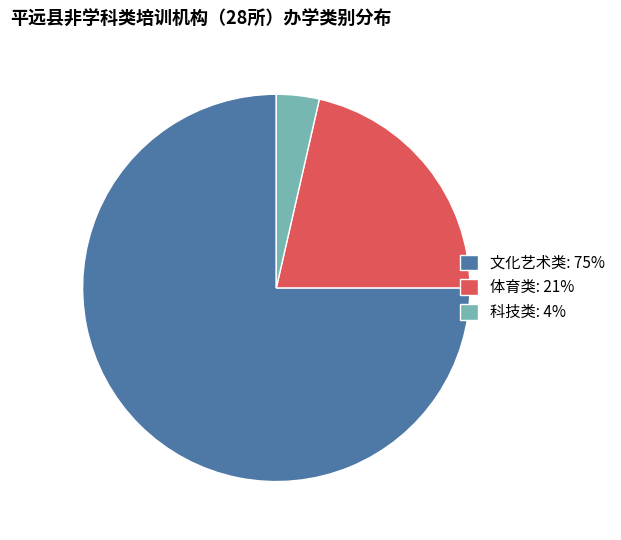

Between 科技类: 4% and 体育类: 21%, which is larger?

体育类: 21%